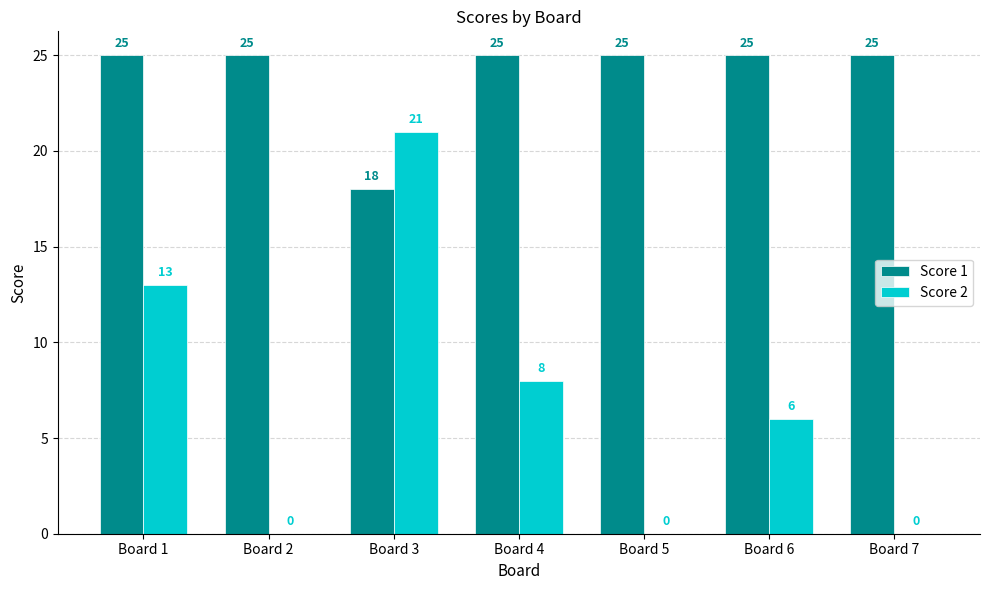

What are all the series names shown in the legend?

Score 1, Score 2